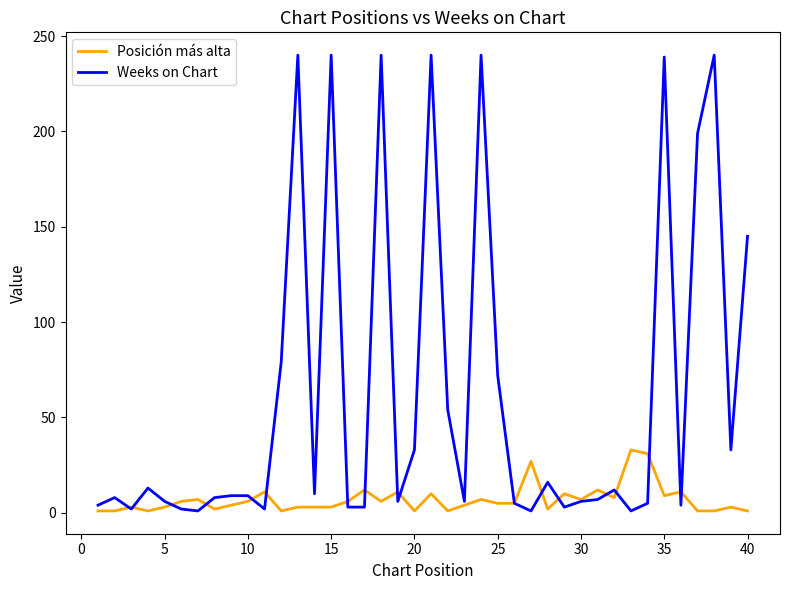

What is the sum of all Weeks on Chart values?

2446